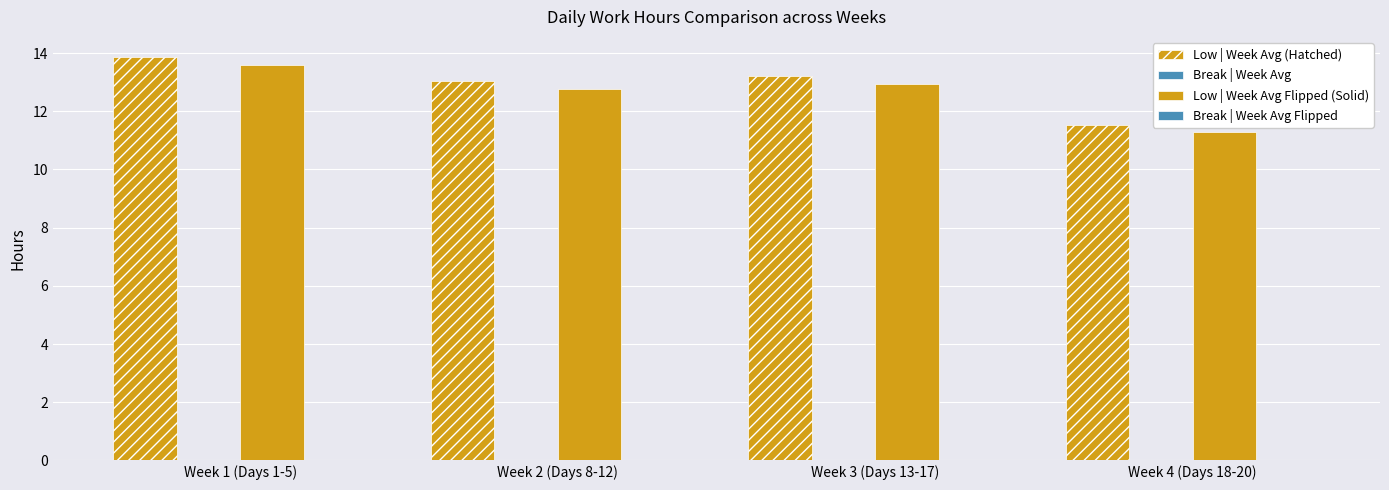

How many data points in Low | Week Avg Flipped (Solid) are above 12?

3